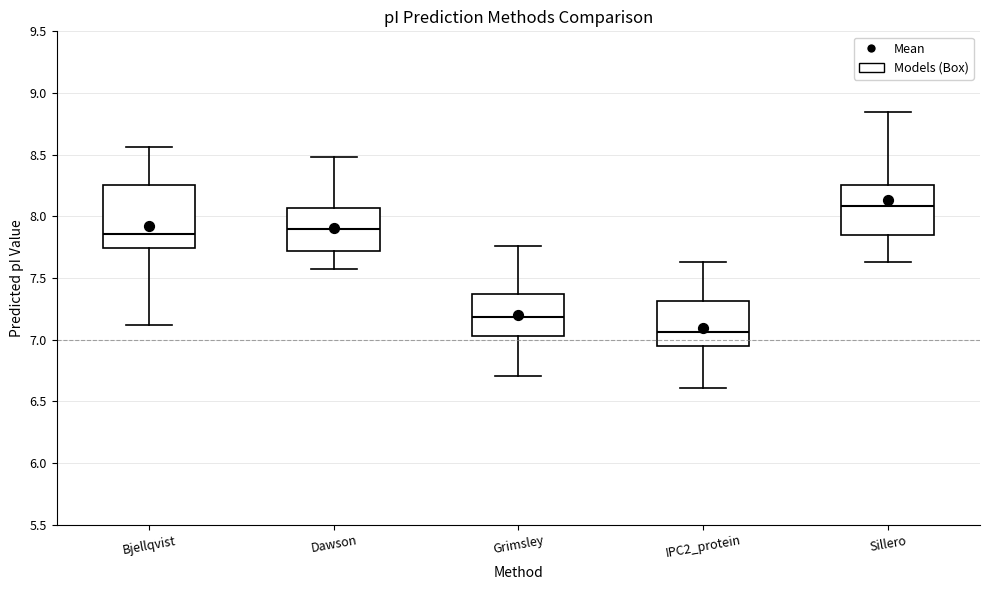

Which box's median line is the highest?

Sillero